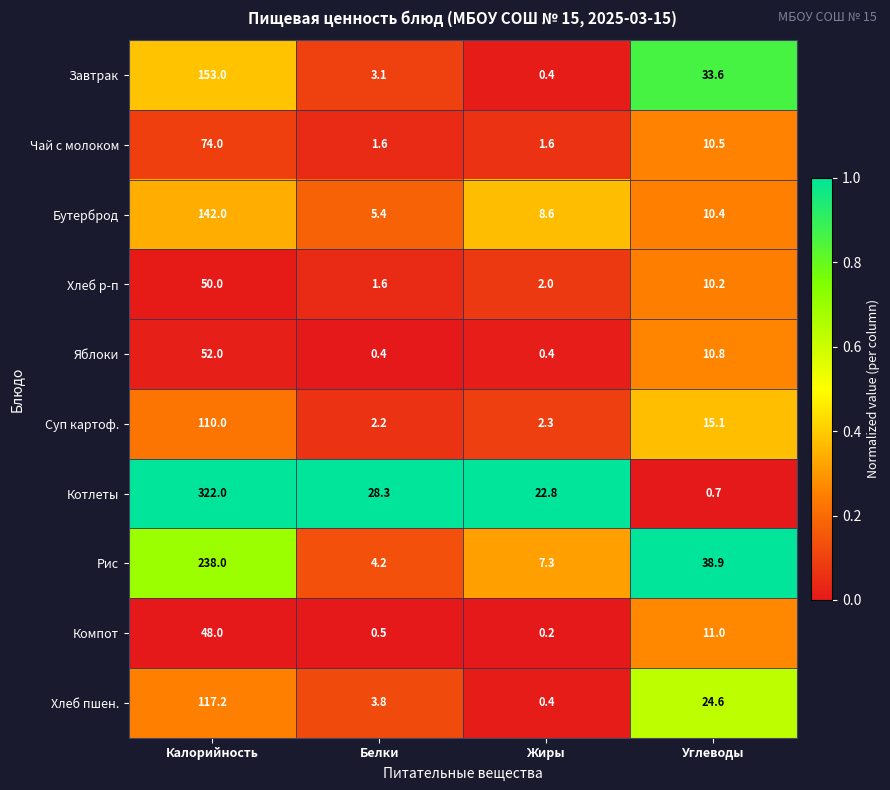

True or false: Бутерброд has a value of 14.2 at Жиры.

False